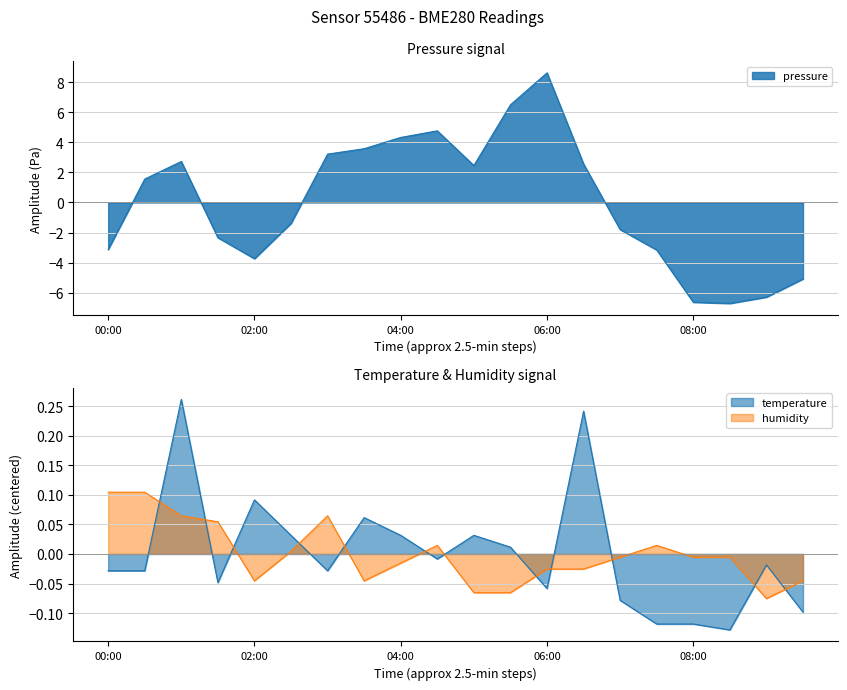

How many values in the humidity series are below 0?

12